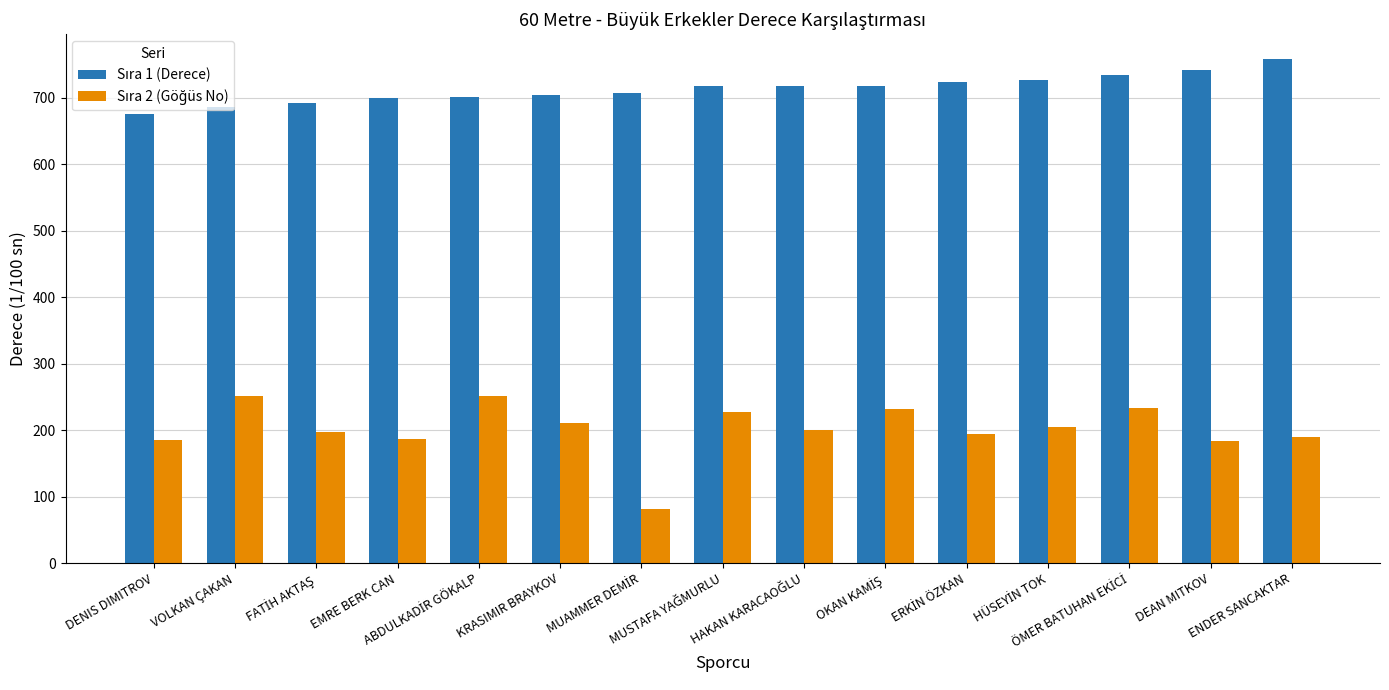

What is the smallest value displayed?

82